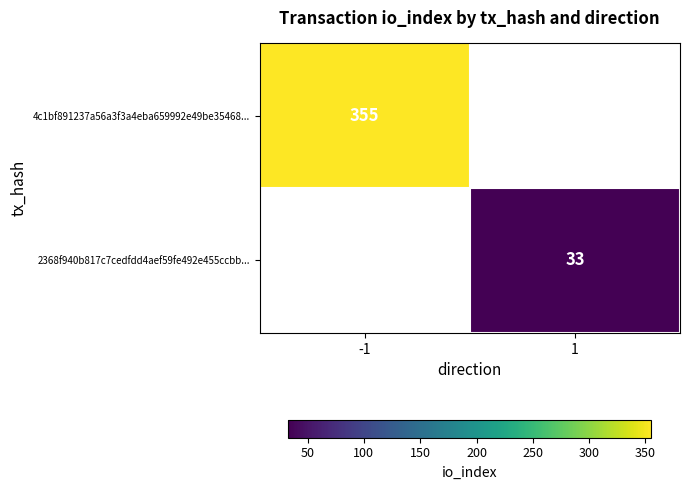

What is the maximum value shown in the chart?

355.0